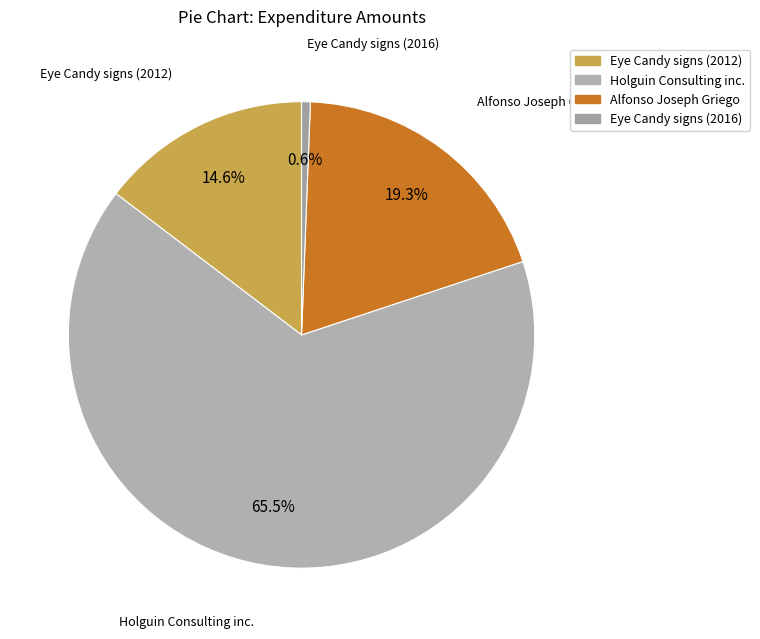

Which slice is the smallest?

Eye Candy signs (2016)